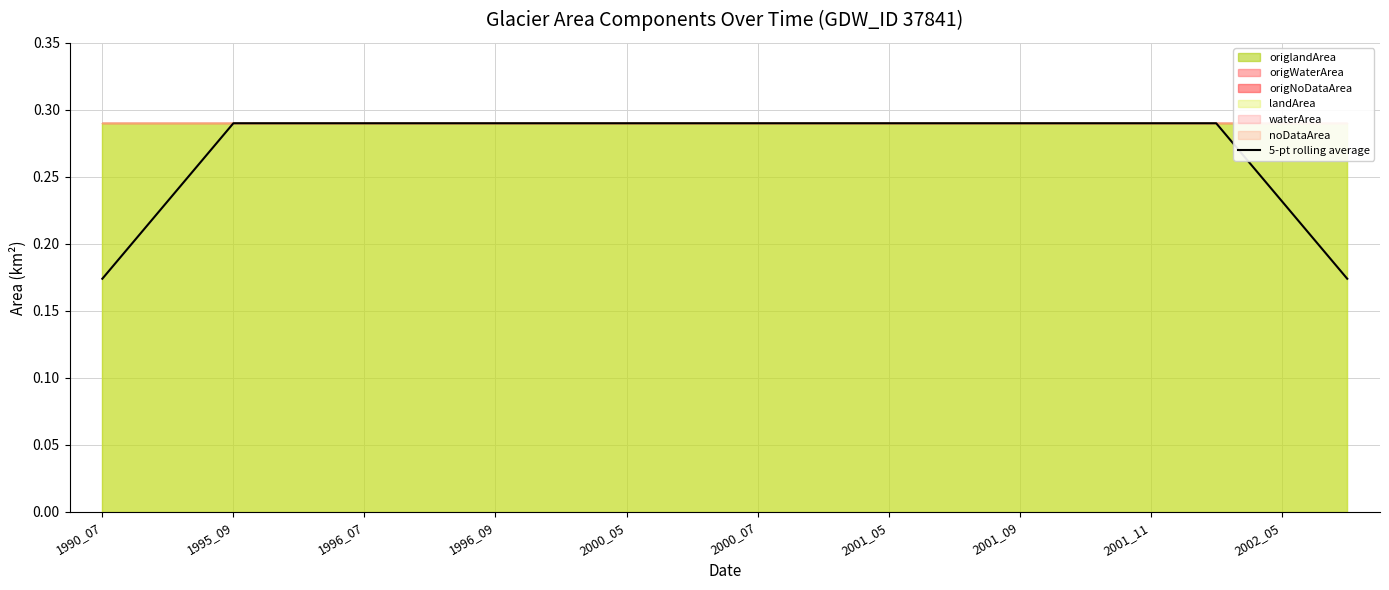

Reading right to left, extract all data points from this chart.

0.2	0.2	0.3	0.3	0.3	0.3	0.3	0.3	0.3	0.3	0.3	0.3	0.3	0.3	0.3	0.3	0.3	0.3	0.2	0.2